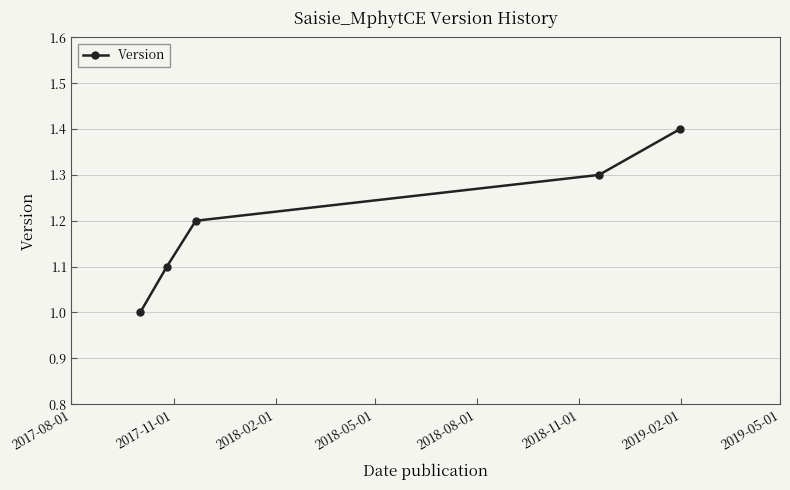

Reading left to right, transcribe all the data shown in this chart.

1.0	1.1	1.2	1.3	1.4